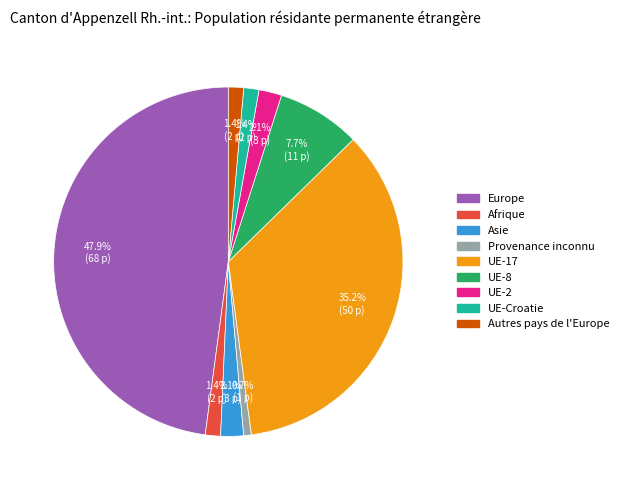

To the nearest percent, what is the combined percentage of Europe and UE-17?

83%